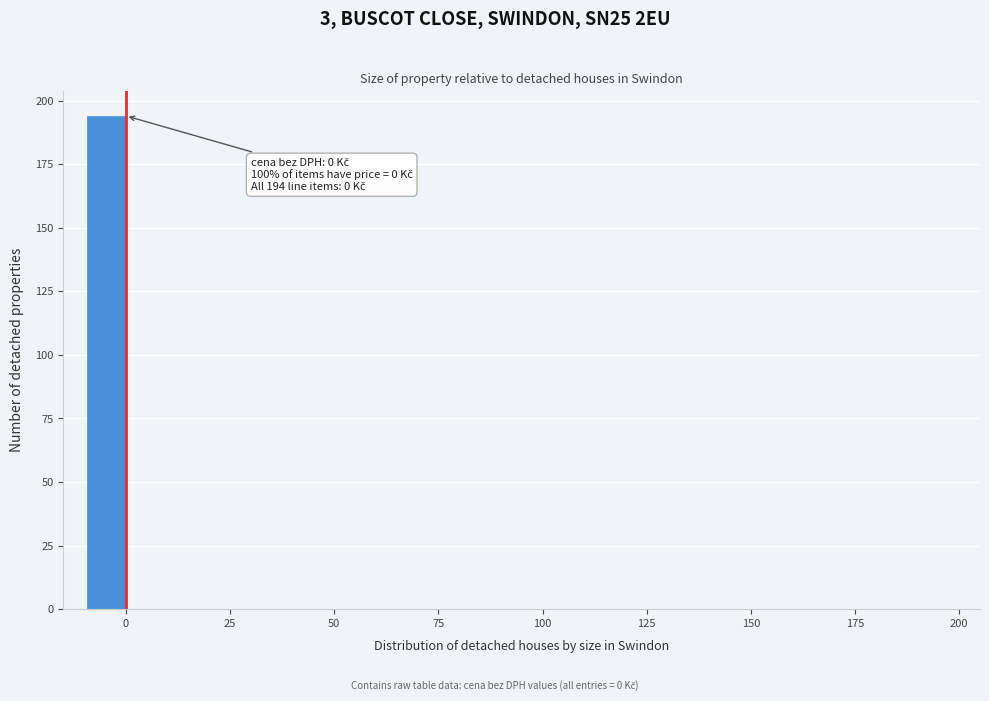

Around what value on the x-axis is the tallest bar? Give the approximate position of its centre, as read against the axis.

-5